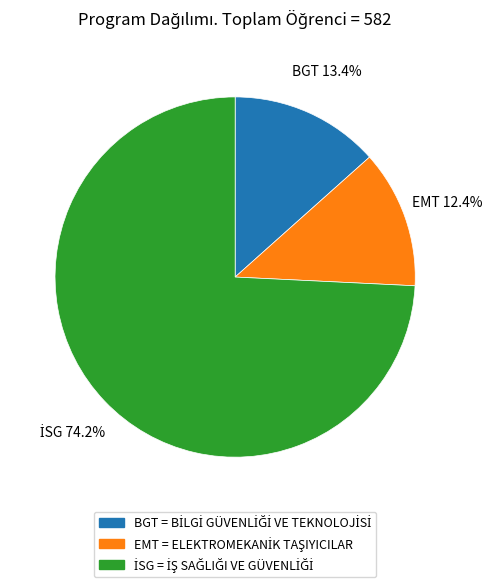

How many segments does this pie chart have?

3